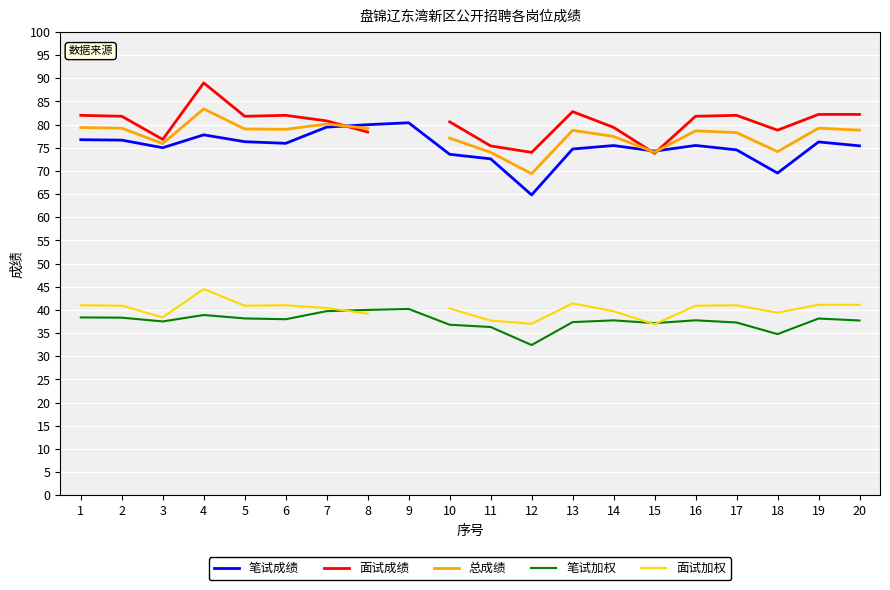

True or false: 笔试加权 and 笔试成绩 cross at least once.

False